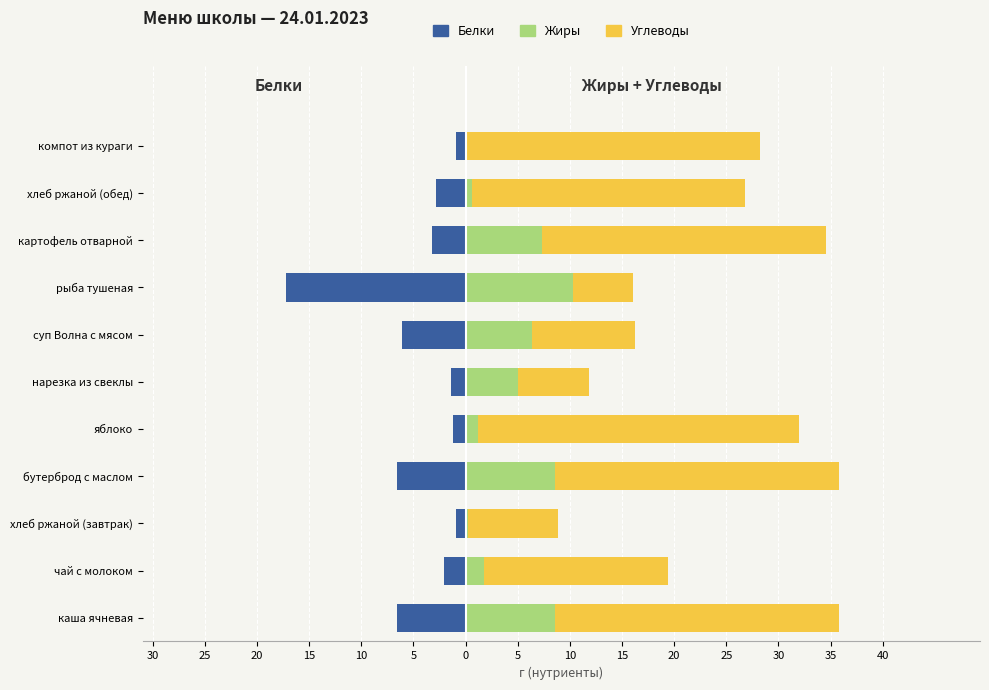

Are the bars horizontal?

Yes